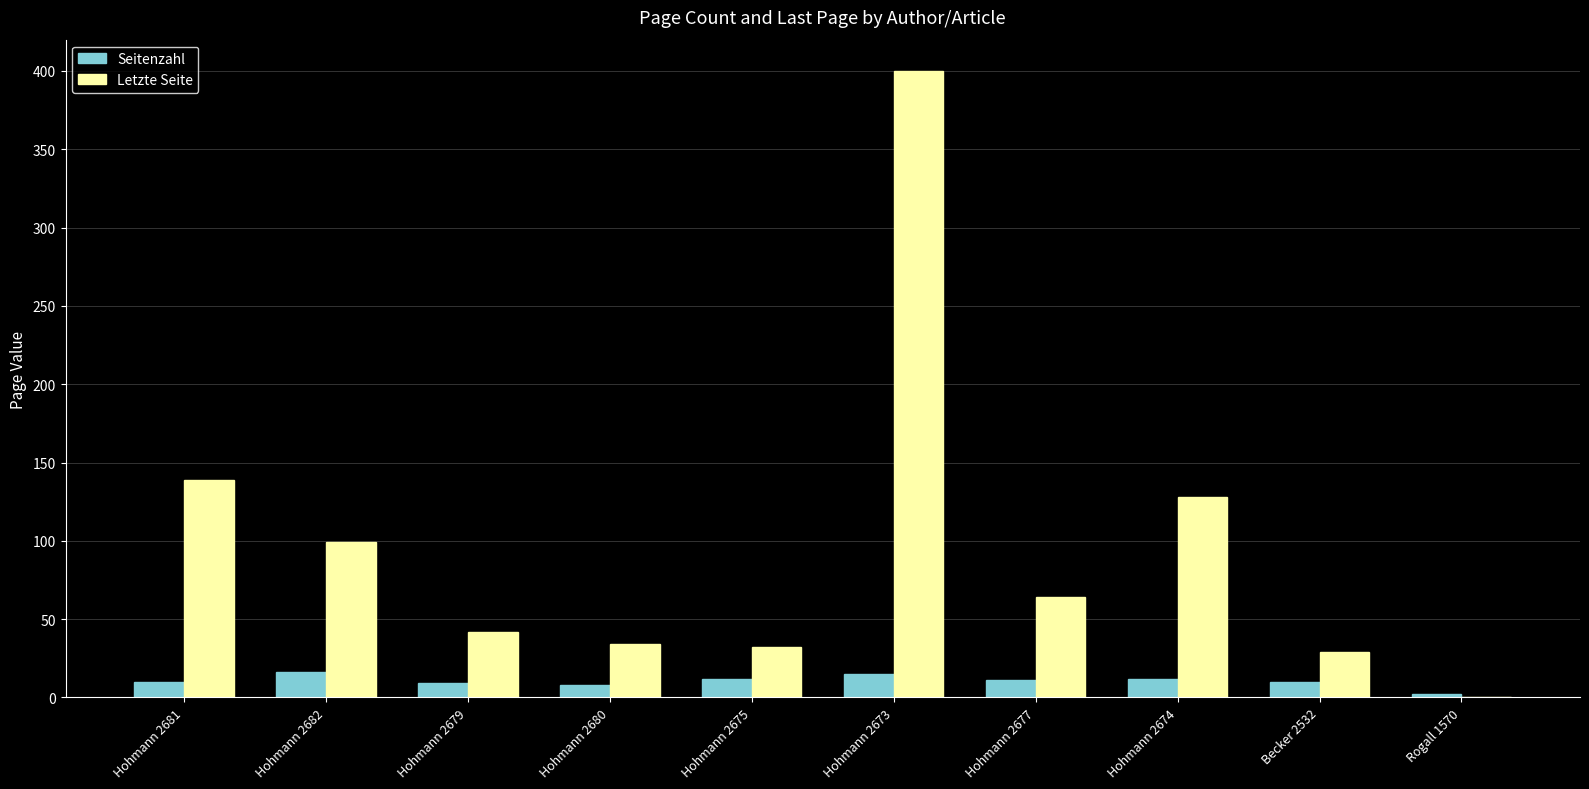

What is the spread (max minus min) of values at Hohmann 2673?

385